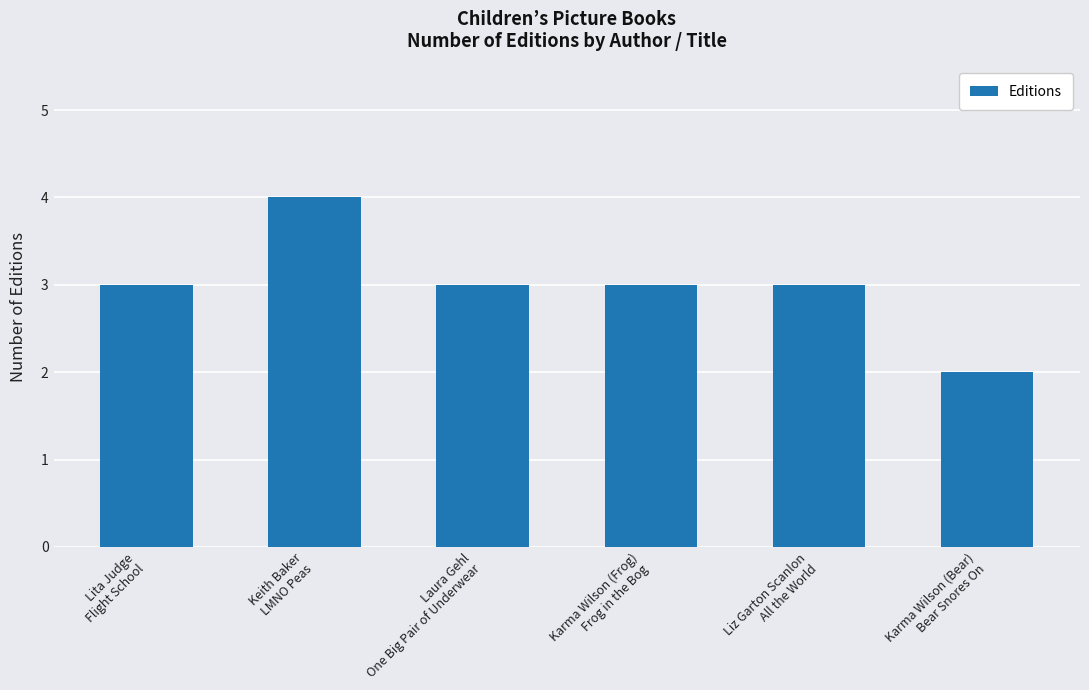

What is the label of the 3rd bar from the left?

Laura Gehl
One Big Pair of Underwear